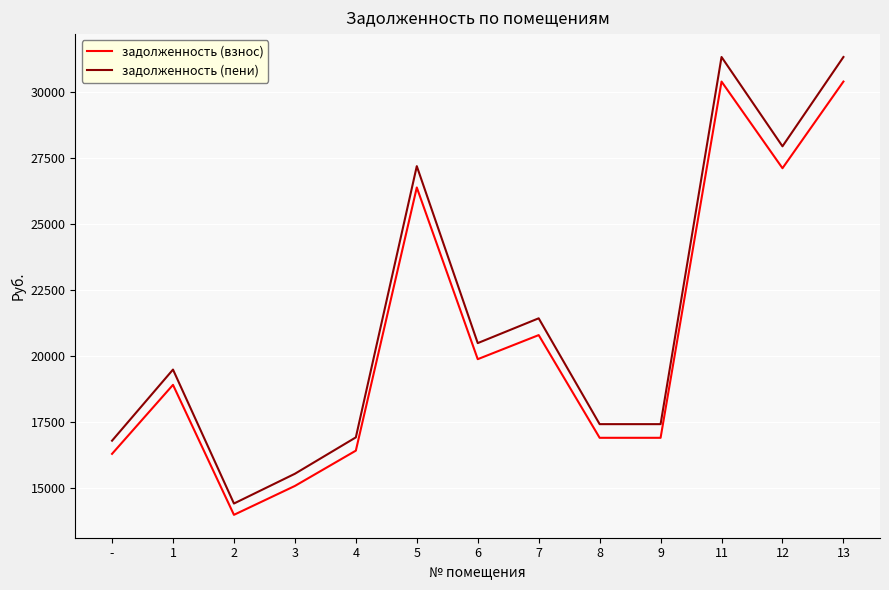

Is it true that задолженность (пени) equals 17407.2 at 9?

True